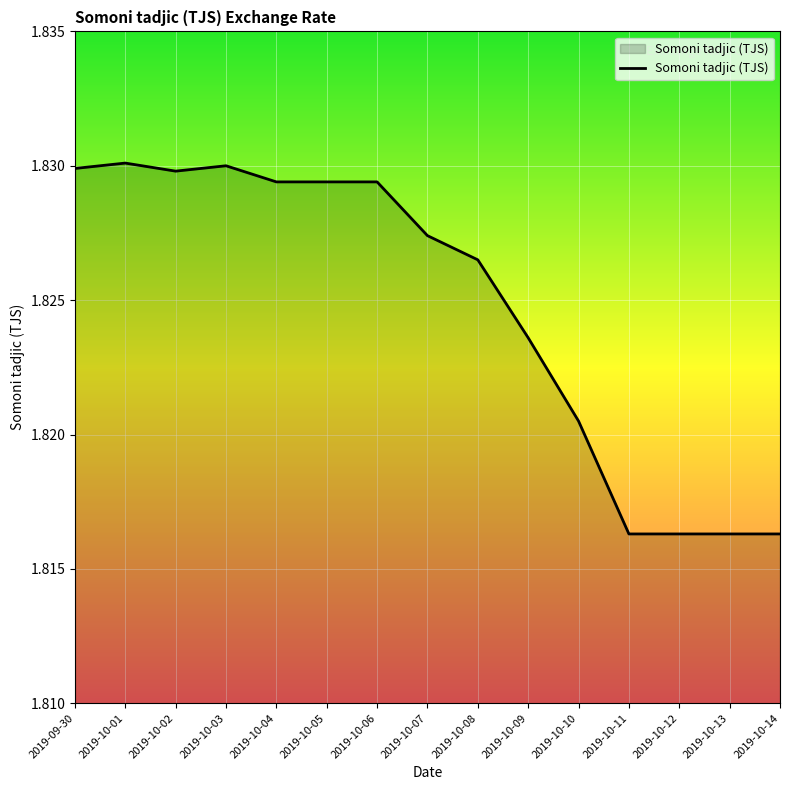

Approximately how many times larger is the value at 2019-10-01 compared to 2019-10-02?

1.0